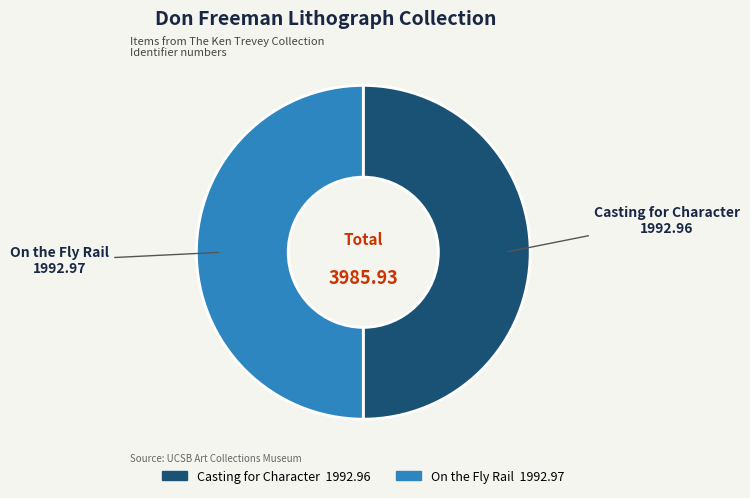

What is the ratio of the value at On the Fly Rail to the value at Casting for Character?

1.0